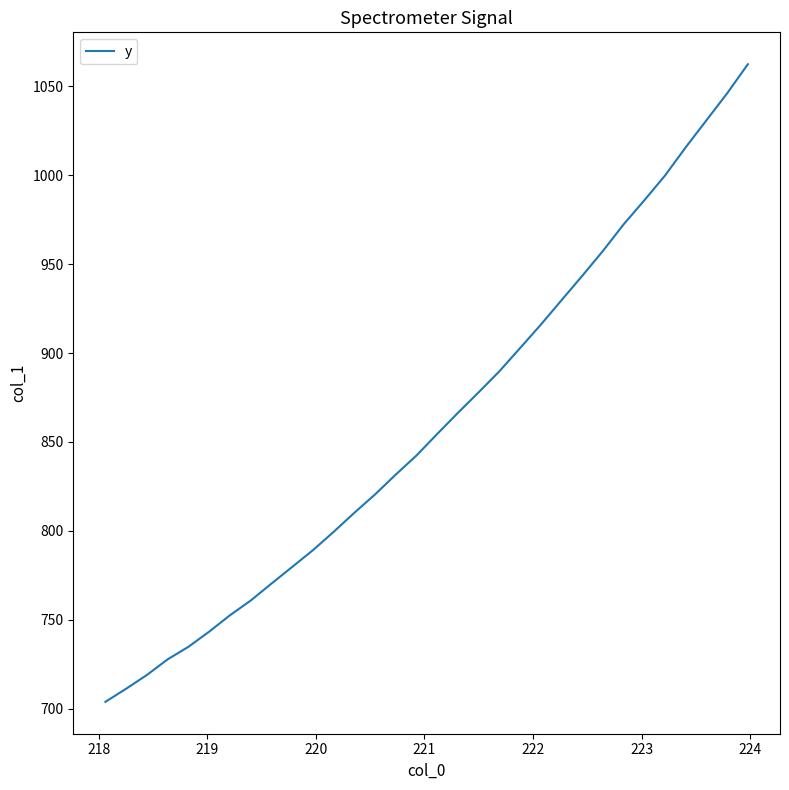

True or false: there are more than 2 points higher than both neighbors.

False